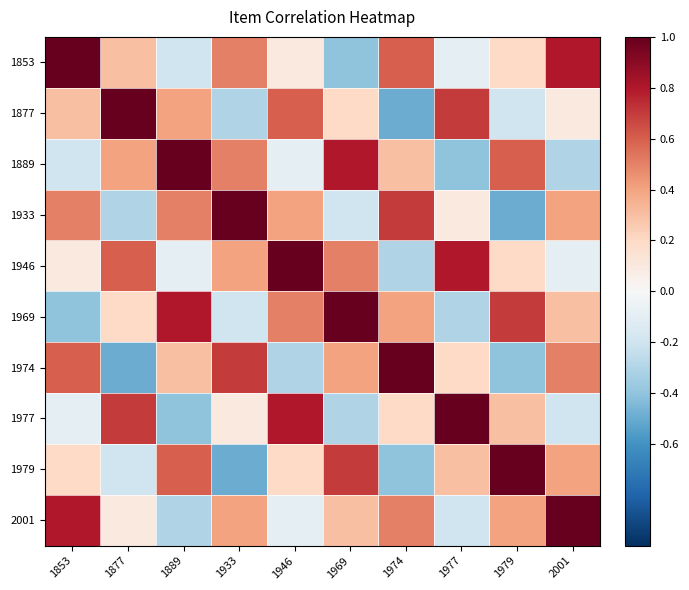

How many data points does each series have?

10